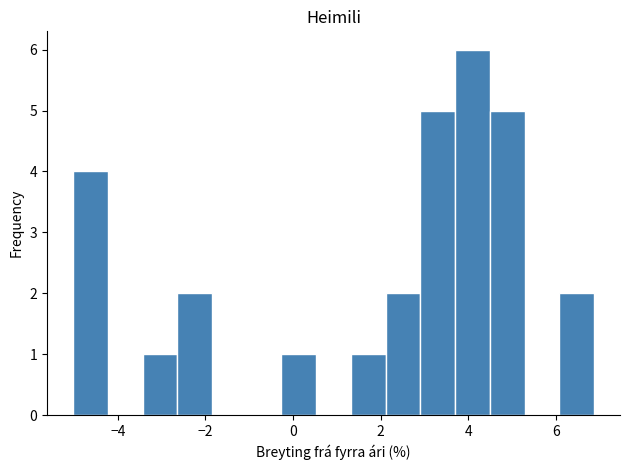

Around what value on the x-axis is the tallest bar? Give the approximate position of its centre, as read against the axis.

4.0